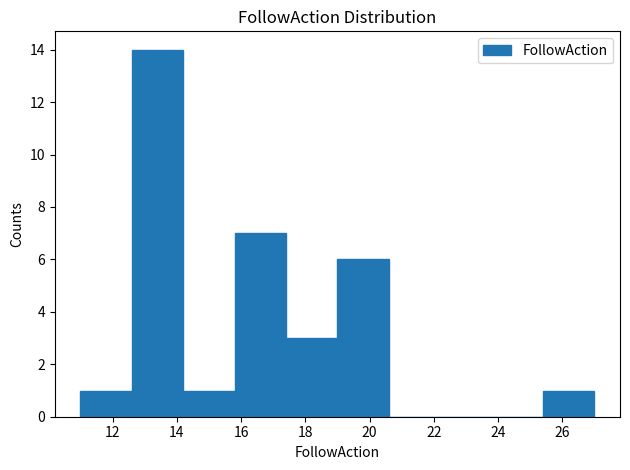

How tall is the bar that spans 17.4 to 19.0 on the x-axis? The values are not printed on the chart, so give them approximately, as read against the axis.

3